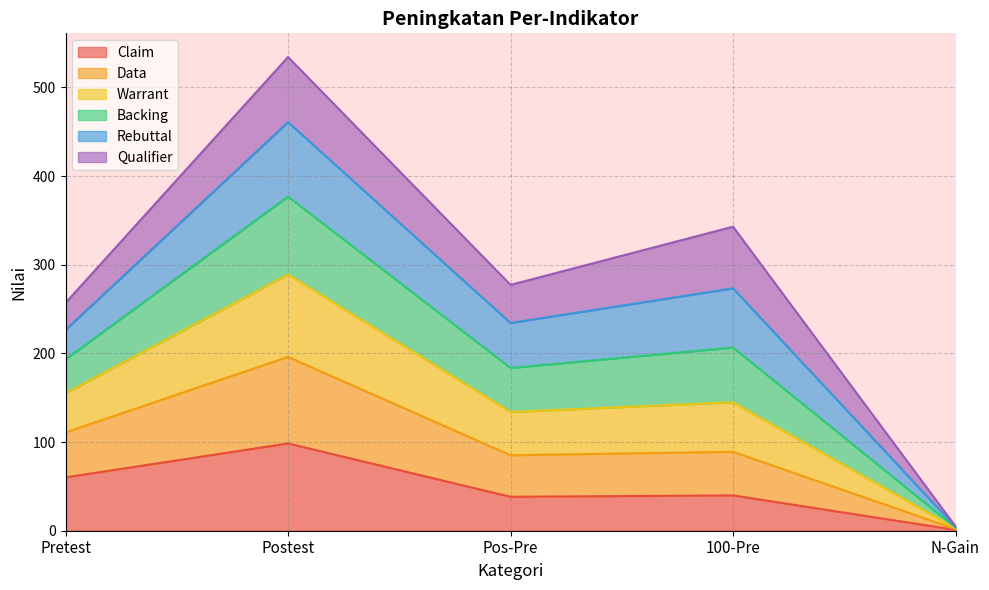

Where is the first local maximum for Claim?

Postest